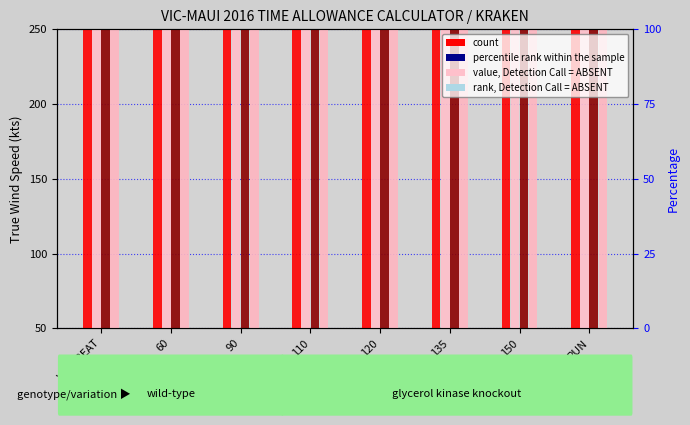

At which category is the sum across all series the highest?

VMG BEAT